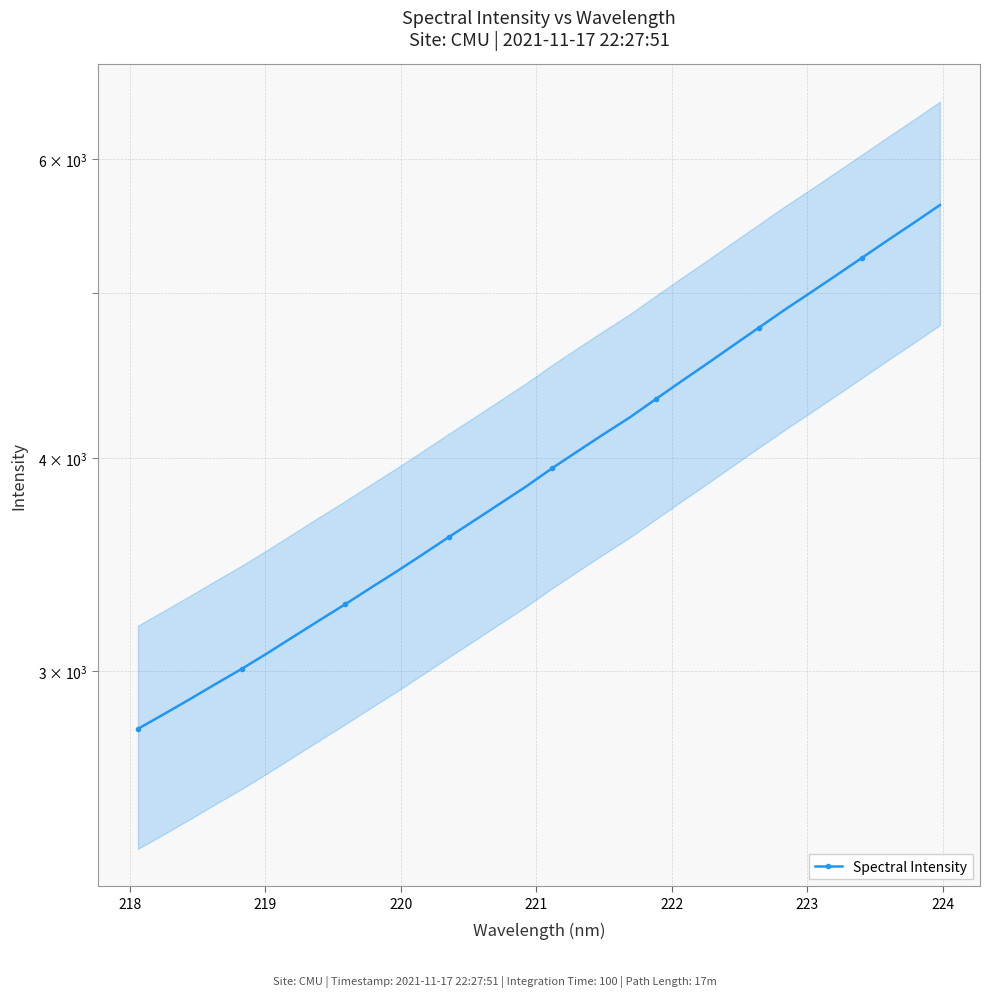

What is the value of the 3rd point from the left?

2887.3